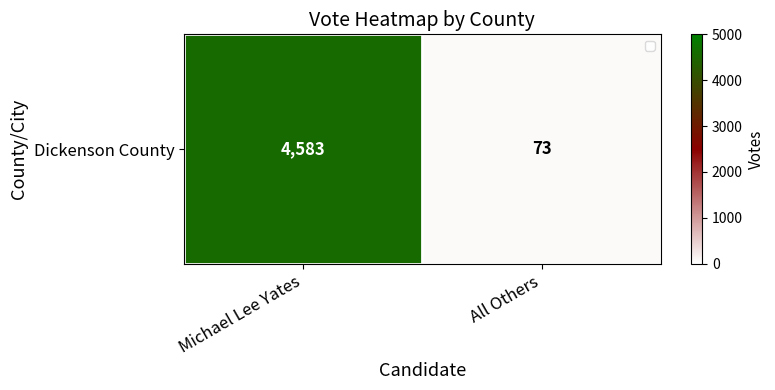

Reading left to right, what are all the values shown in this chart?

Michael Lee Yates=4583	All Others=73